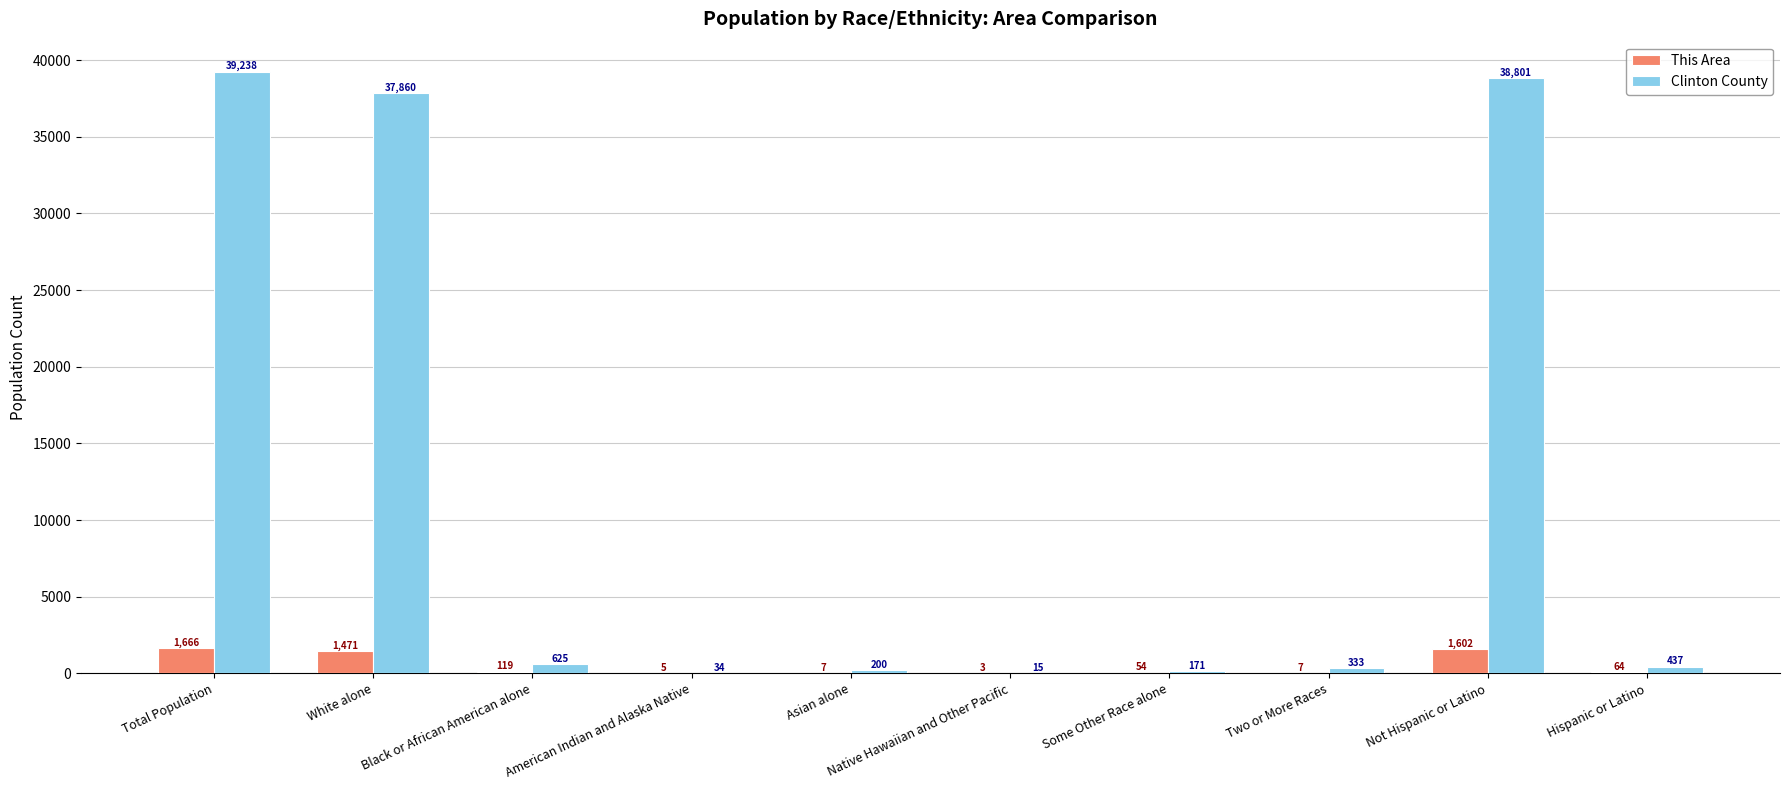

How many data points does each series have?

10